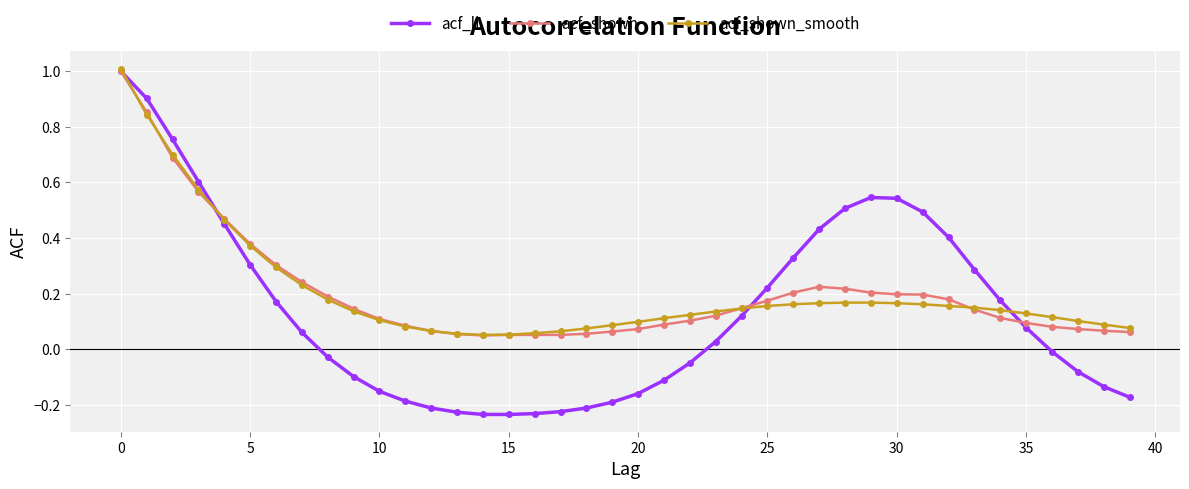

Which series has the widest spread of values?

acf_li